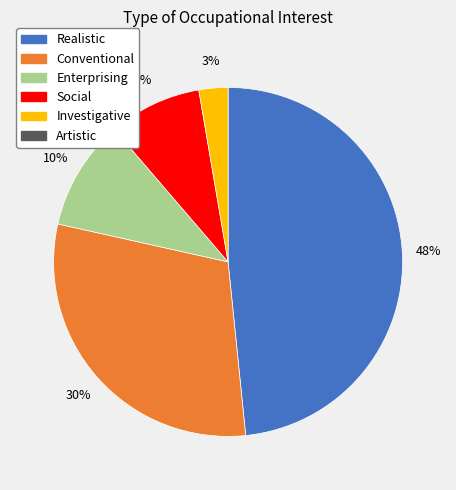

Does any single category account for the majority?

No